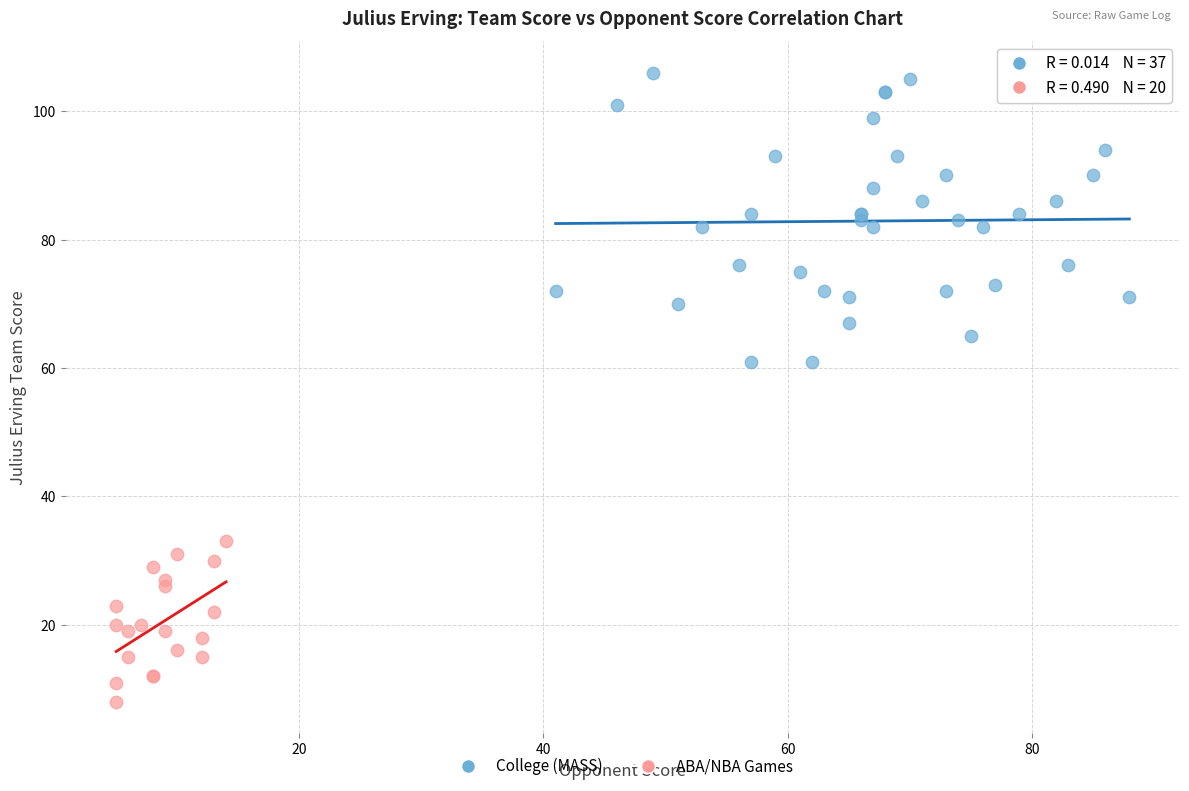

Which series has the widest spread of Y values?

College (MASS)